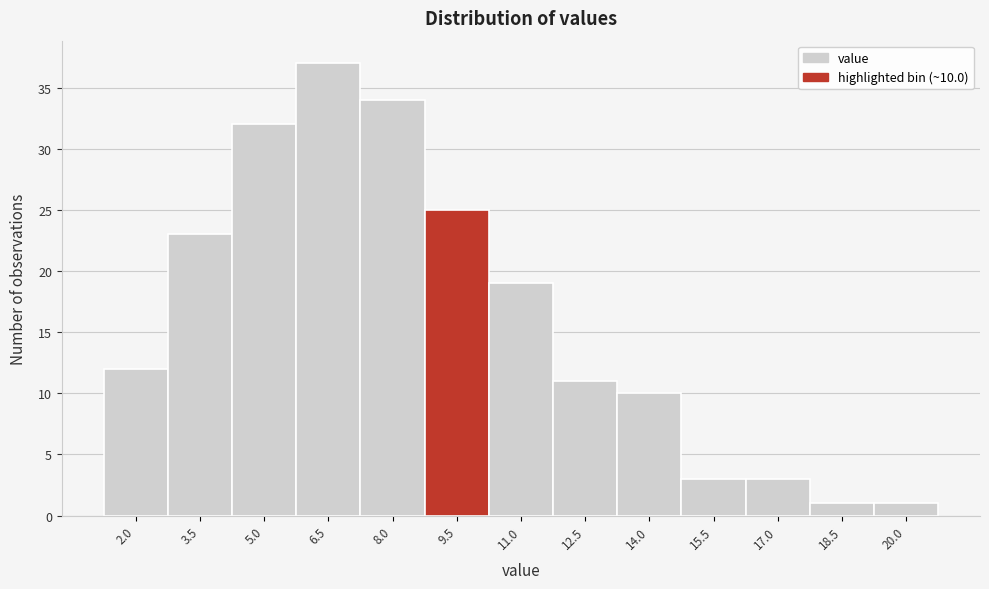

Reading right to left, list all the values displayed in this chart.

20.0=1	18.5=1	17.0=3	15.5=3	14.0=10	12.5=11	11.0=19	9.5=25	8.0=34	6.5=37	5.0=32	3.5=23	2.0=12